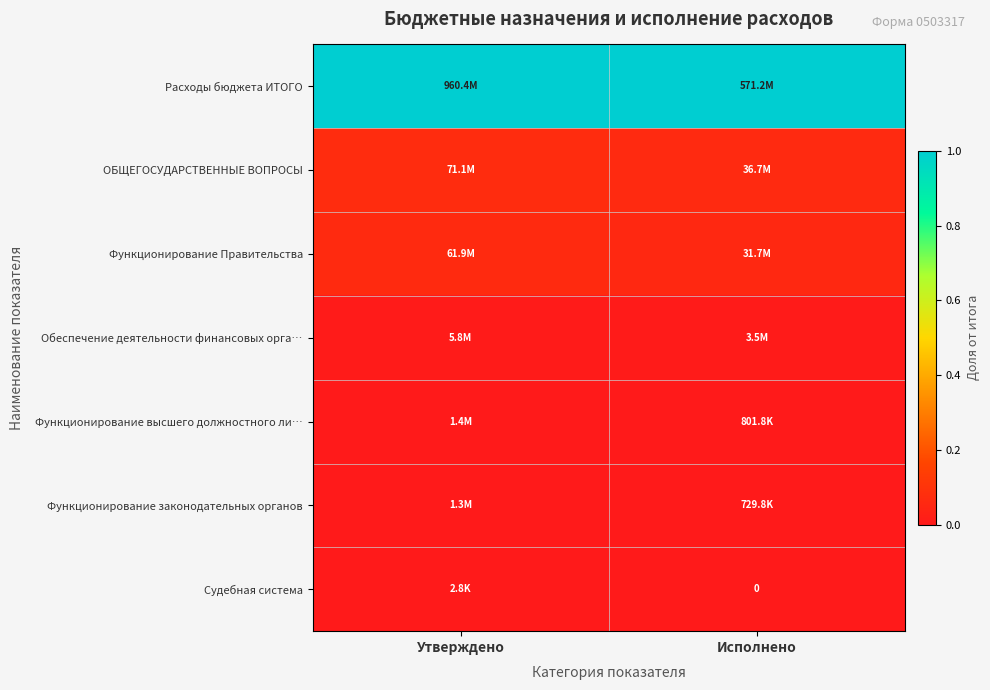

True or false: Расходы бюджета ИТОГО has a value of 1.0 at Исполнено.

True